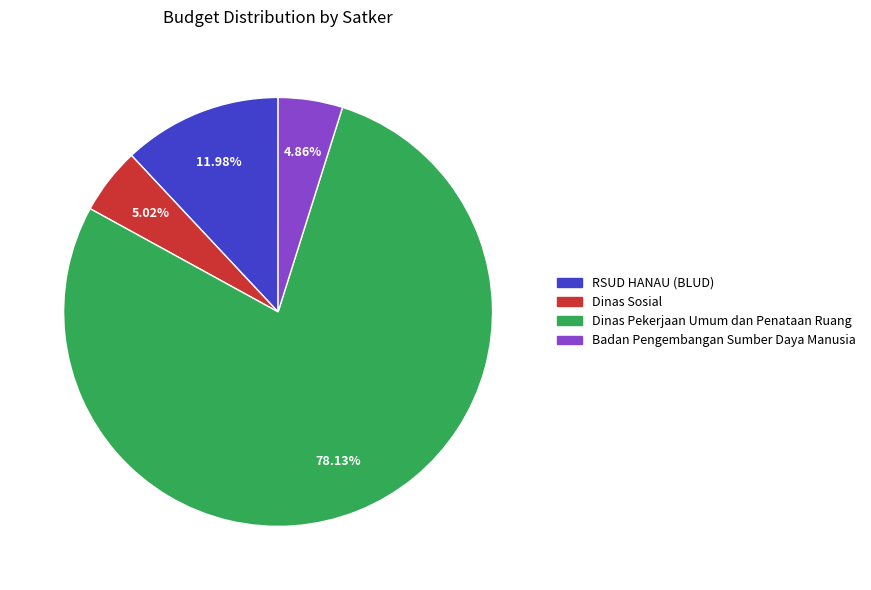

Which slice is the largest?

Dinas Pekerjaan Umum dan Penataan Ruang